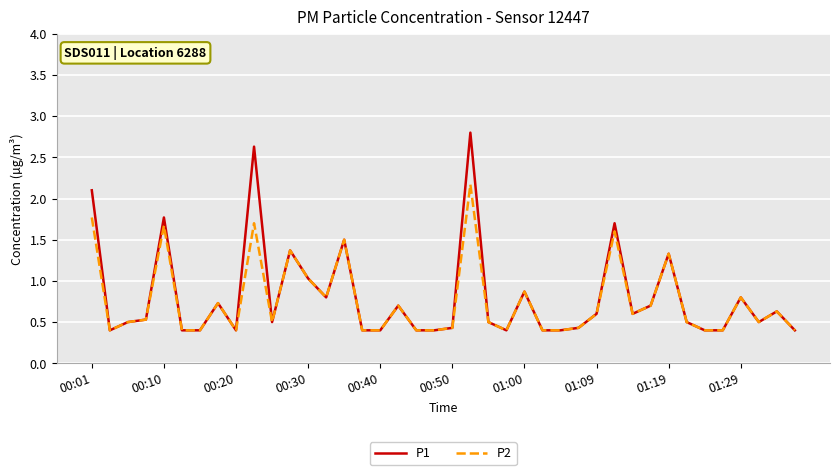

Which series has the largest range (max minus min)?

P1